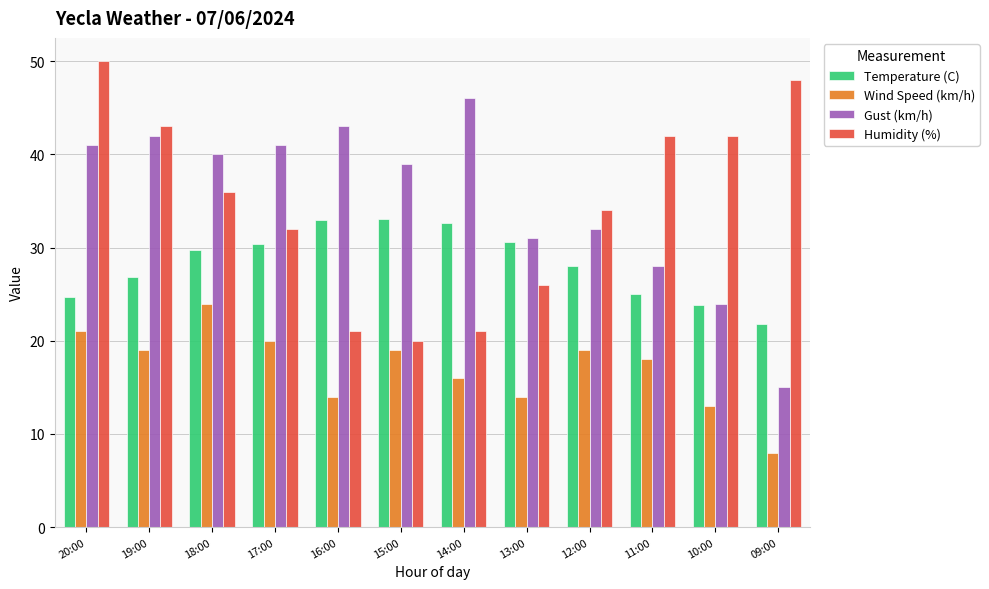

What is the value of the Gust (km/h) bar at the 5th from the left?

43.0